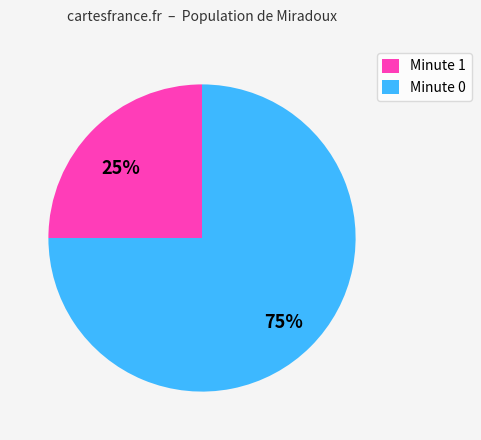

Is it true that Minute 0 is 88% of the pie?

False